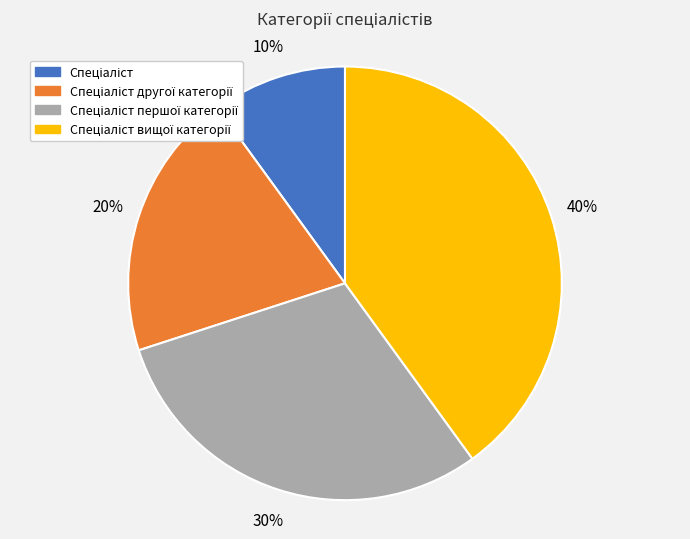

To the nearest percent, what is the difference between the largest and smallest slice percentages?

30%